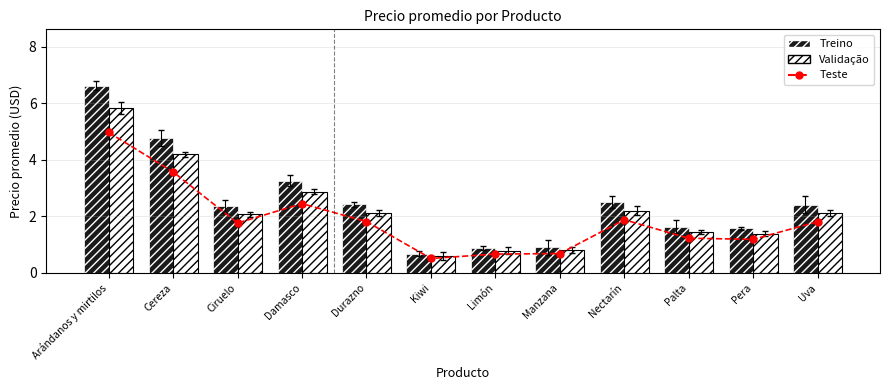

What is the label of the 8th bar from the right?

Durazno